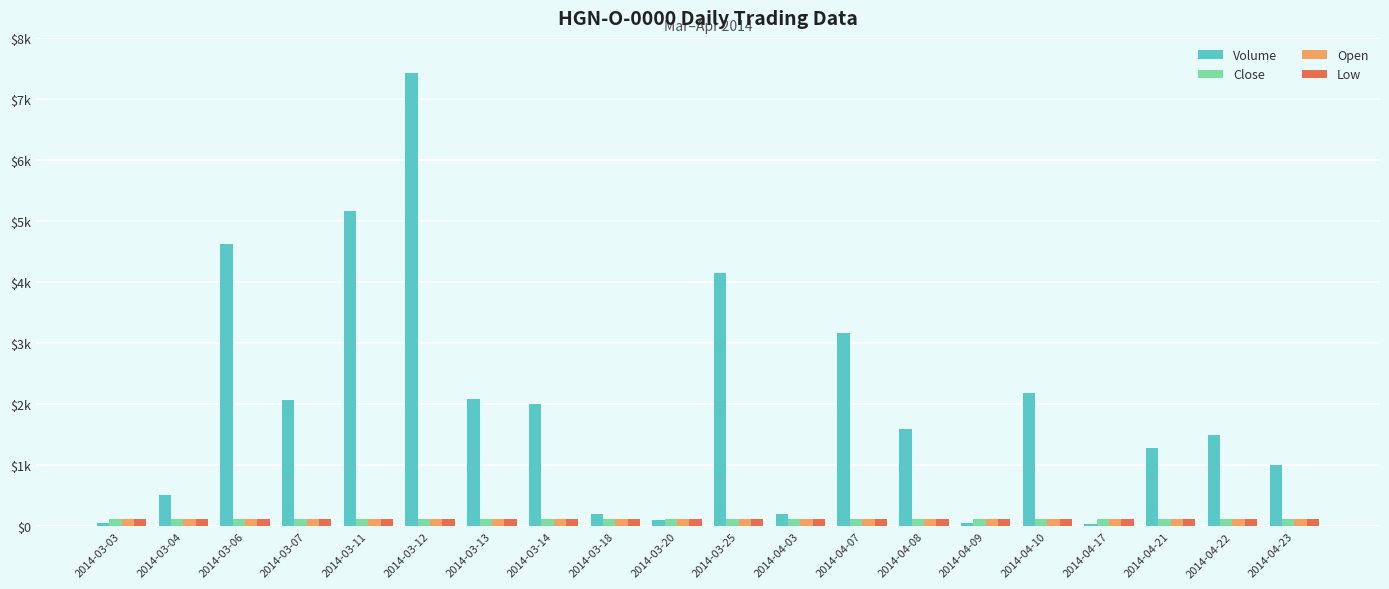

Does the chart contain any negative values?

No